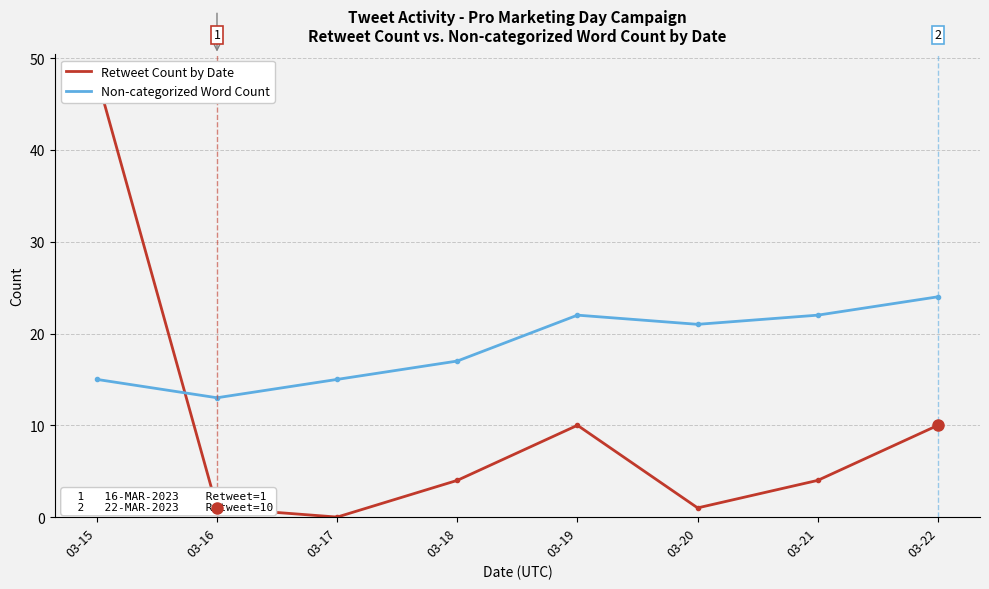

How many values in the Non-categorized Word Count series are below 21?

4